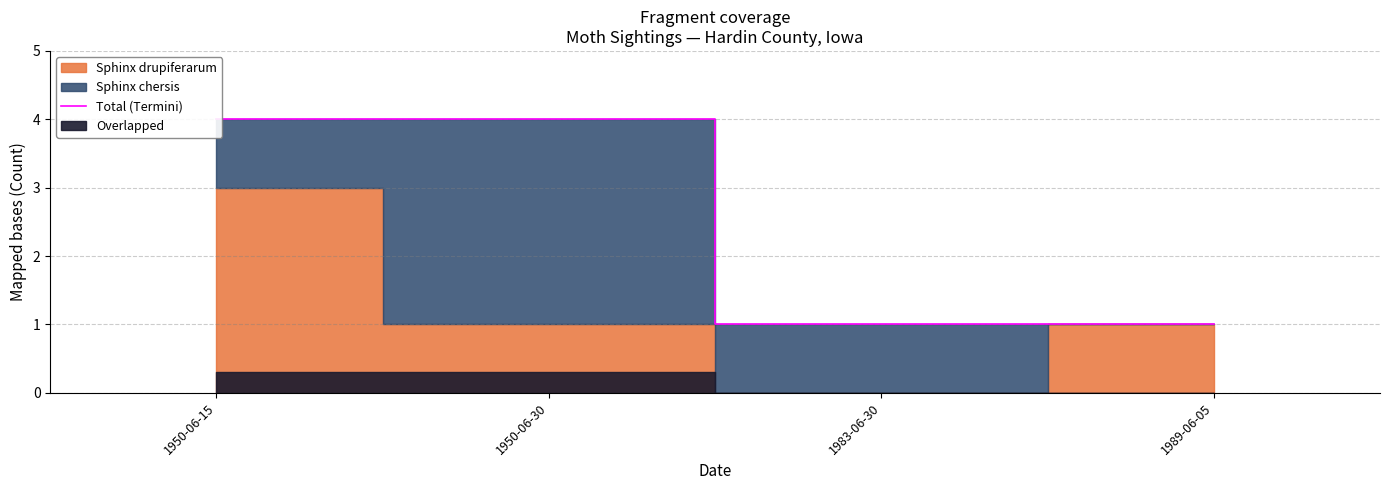

At which category does the chart reach its peak across all series?

1950-06-15